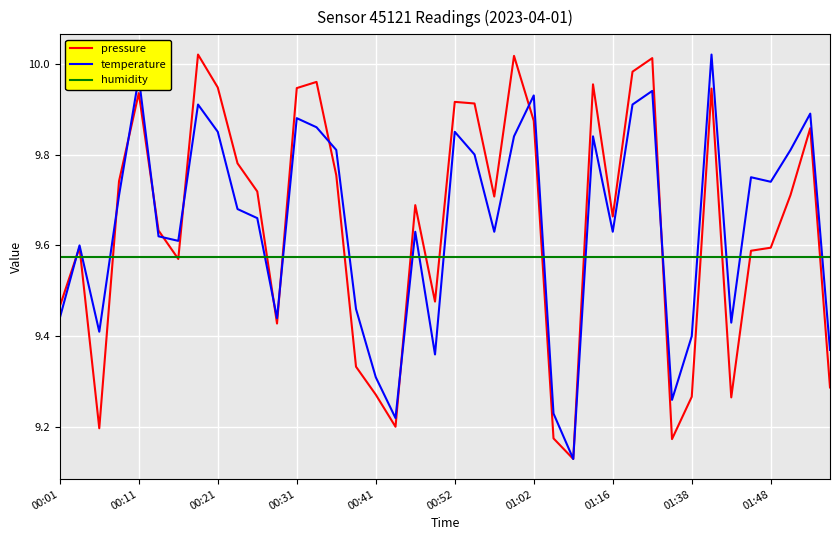

Which series ends up on top after the final intersection of humidity and temperature?

humidity